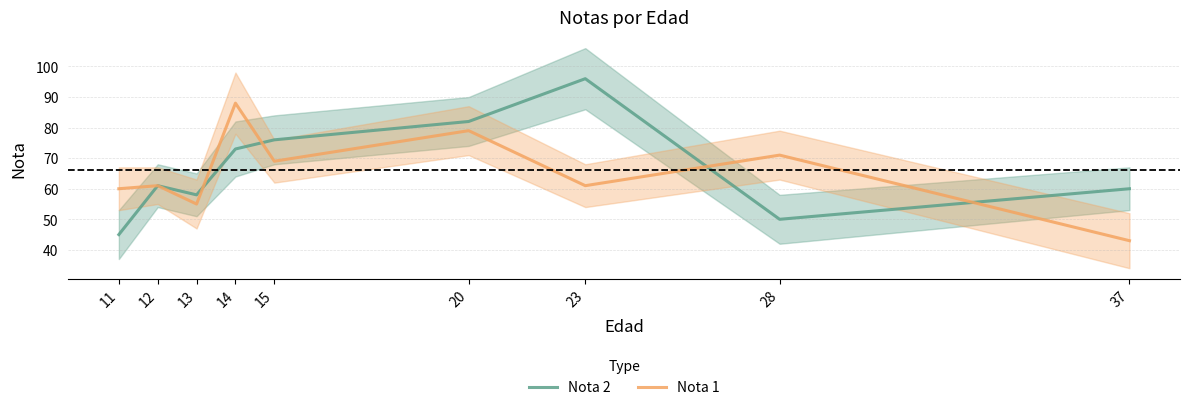

Is it true that Nota 2 equals 16 at 13?

False